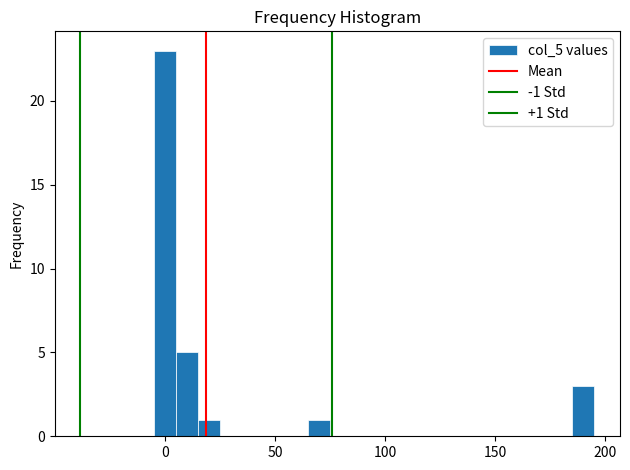

Around what value on the x-axis is the tallest bar? Give the approximate position of its centre, as read against the axis.

0